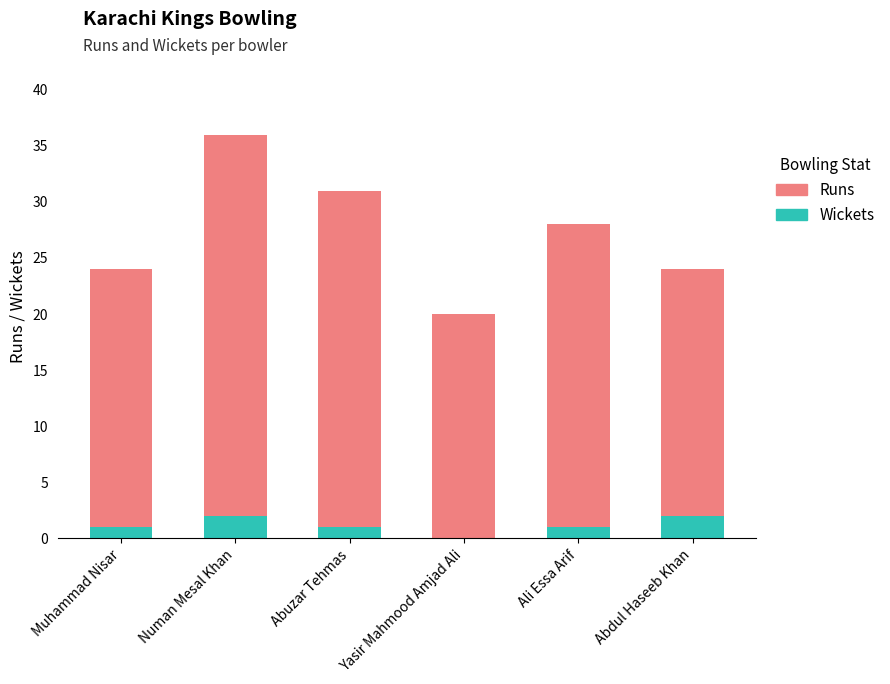

Does the chart contain stacked bars?

Yes